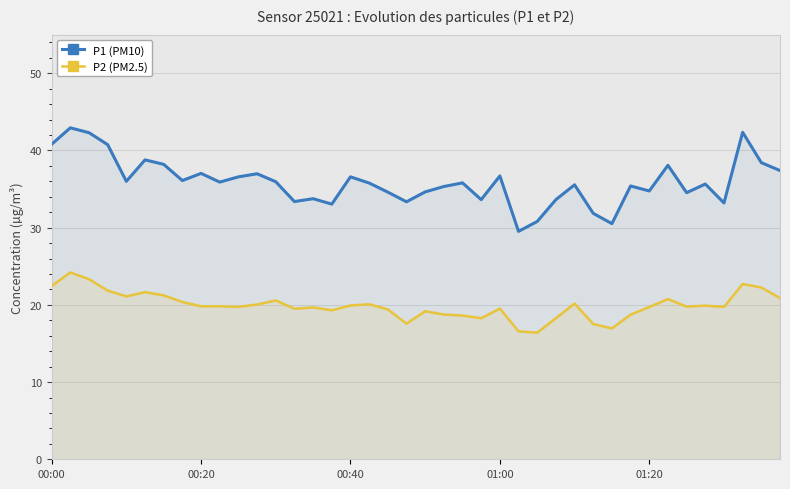

At how many categories does at least one series exceed 23?

40